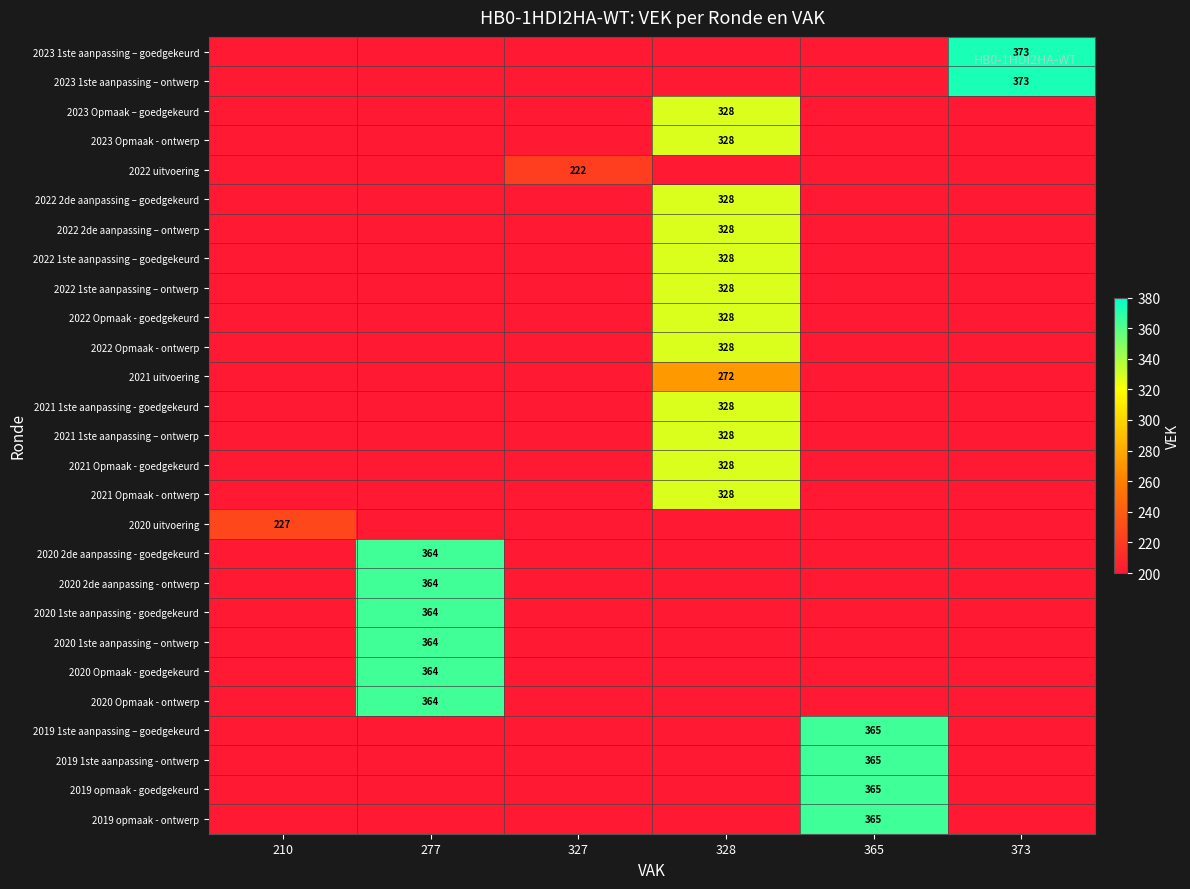

Is it true that 2023 Opmaak – goedgekeurd equals 444 at 328?

False